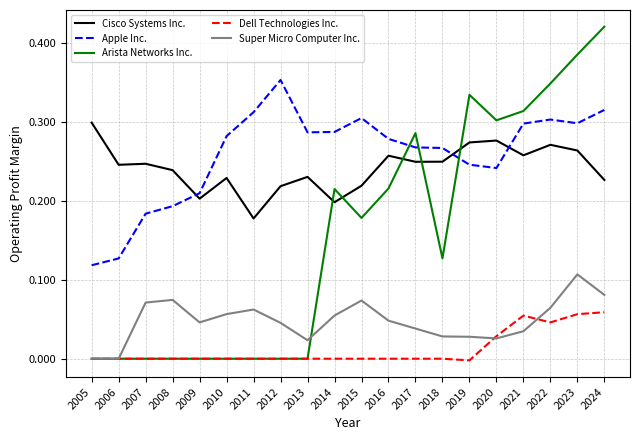

Which category has the highest value in the Super Micro Computer Inc. series?

2023